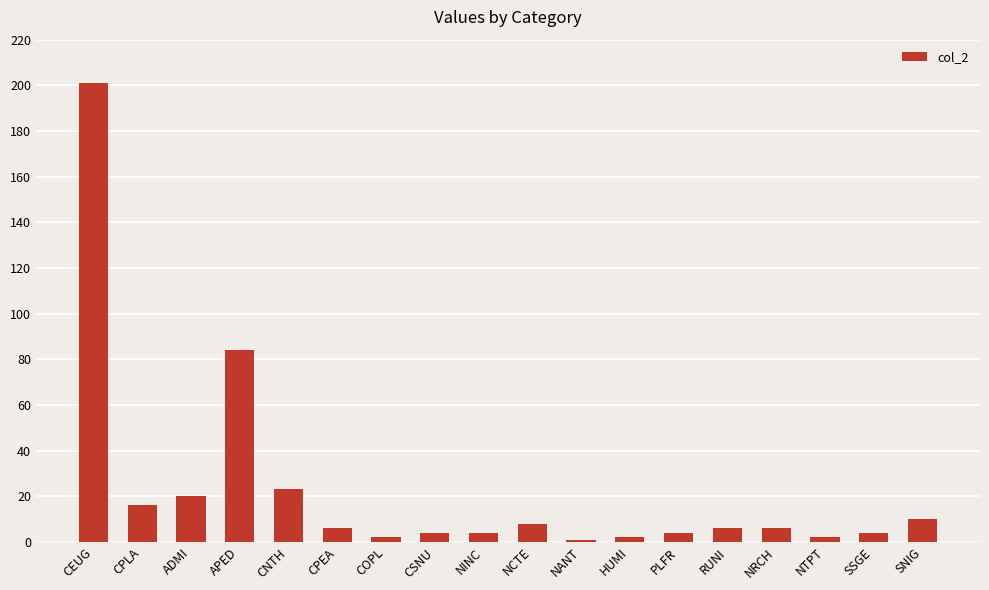

What is the ratio of the value at NANT to the value at ADMI?

0.1